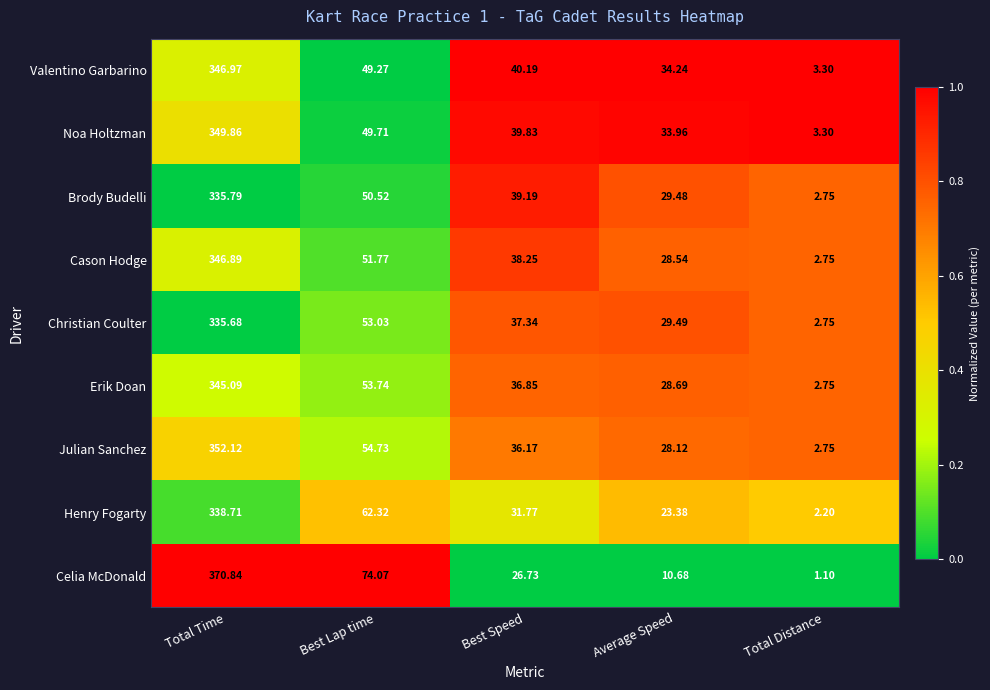

Is the value of Henry Fogarty at Total Distance greater than the value of Valentino Garbarino at Total Time?

No